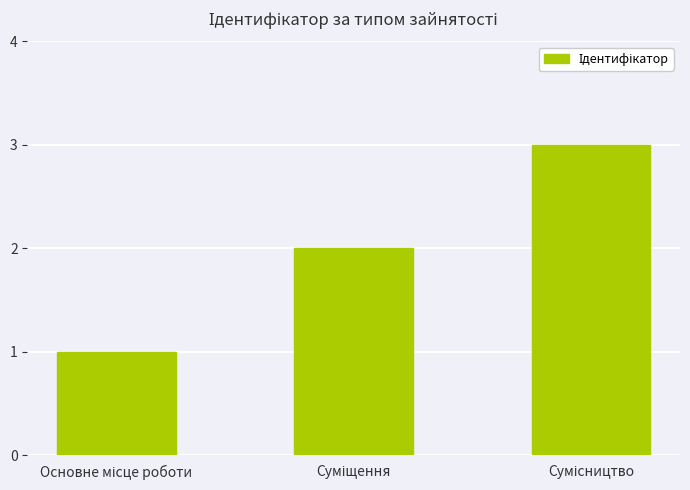

How many data points does each series have?

3